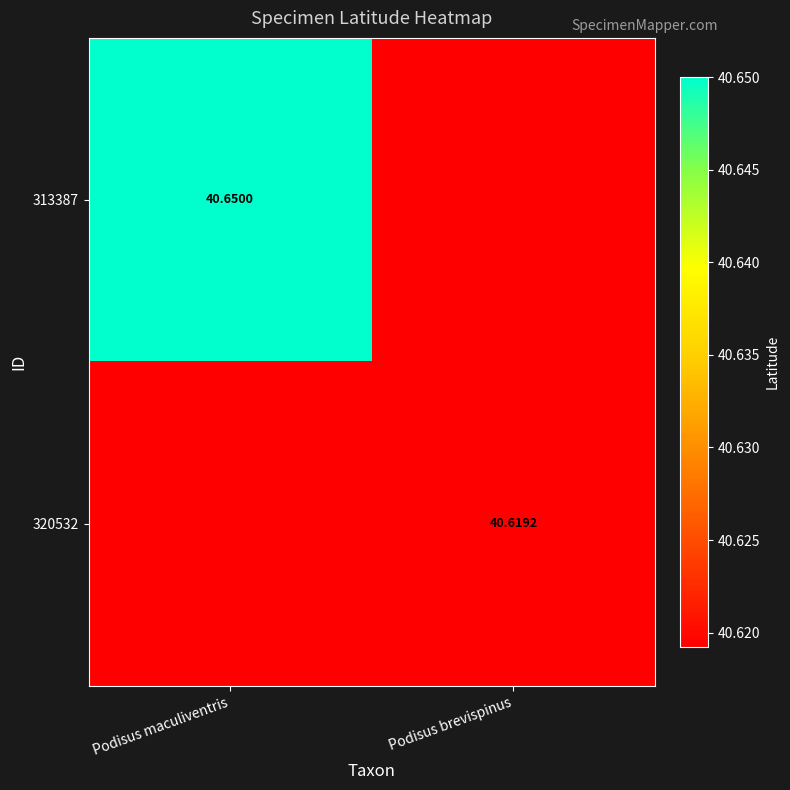

Read the 320532 value at Podisus maculiventris.

40.6